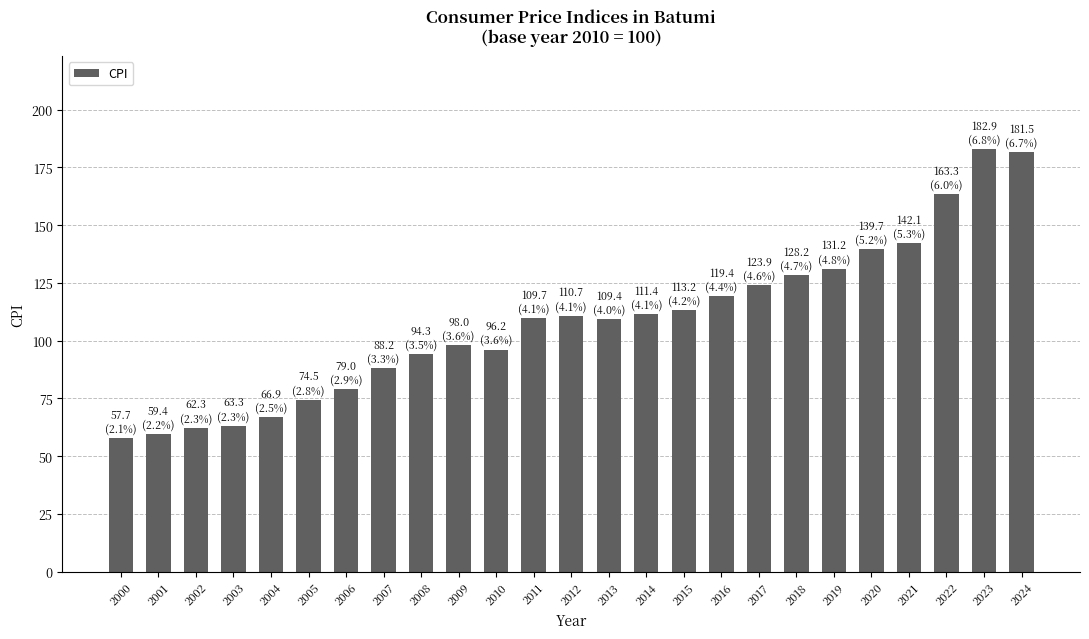

Is it true that the value at 2020 is 224.5?

False